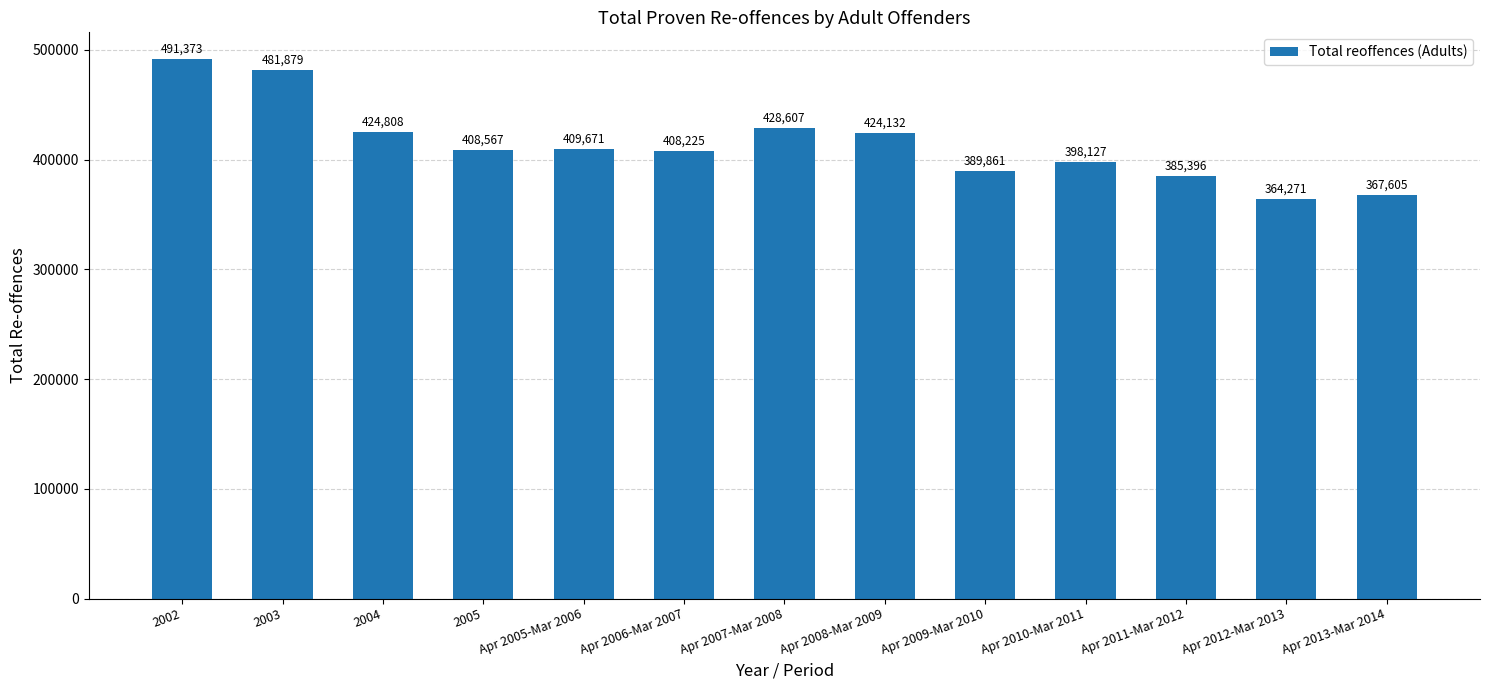

Reading left to right, transcribe all the data shown in this chart.

2002=491373	2003=481879	2004=424808	2005=408567	Apr 2005-Mar 2006=409671	Apr 2006-Mar 2007=408225	Apr 2007-Mar 2008=428607	Apr 2008-Mar 2009=424132	Apr 2009-Mar 2010=389861	Apr 2010-Mar 2011=398127	Apr 2011-Mar 2012=385396	Apr 2012-Mar 2013=364271	Apr 2013-Mar 2014=367605